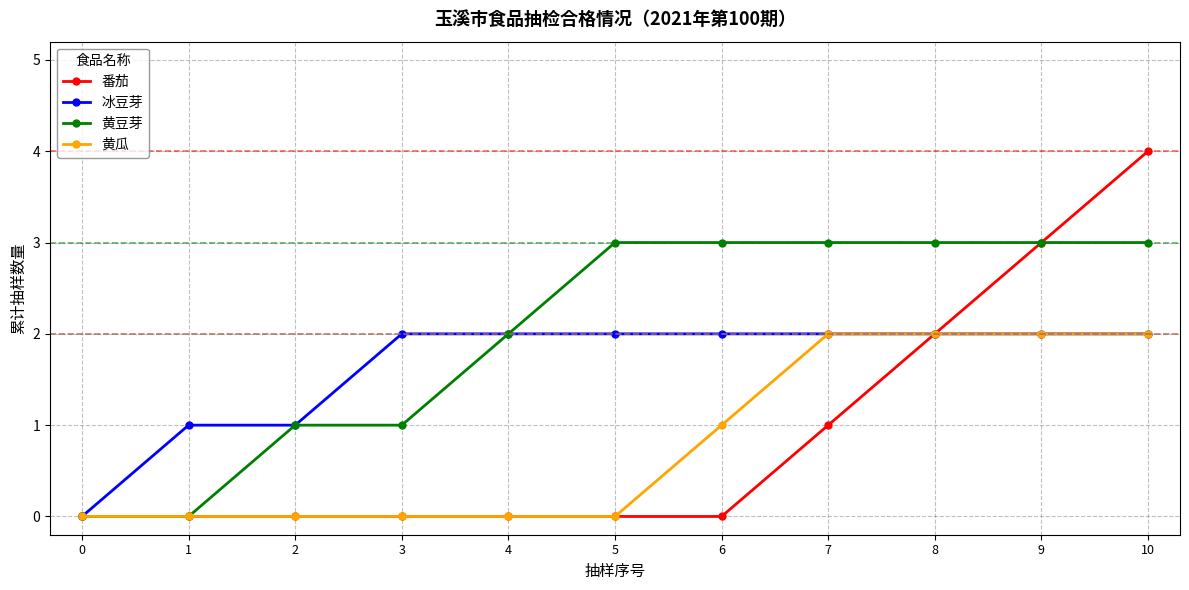

What are all the series names shown in the legend?

番茄, 冰豆芽, 黄豆芽, 黄瓜